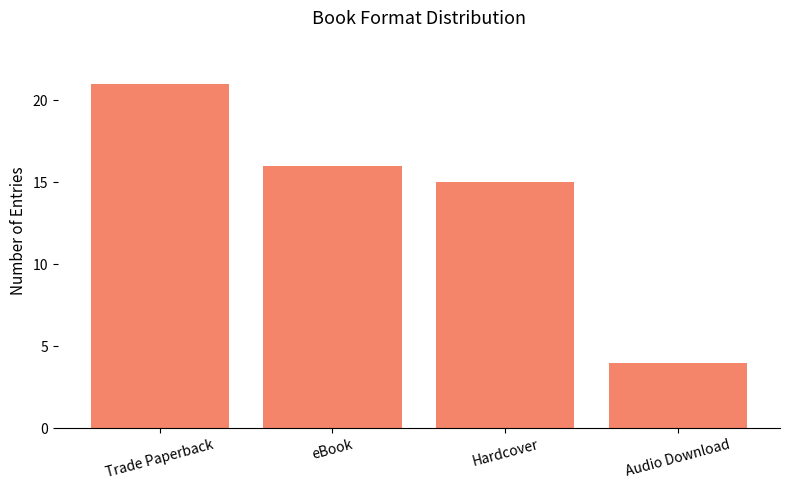

At which category does the chart reach its peak across all series?

Trade Paperback